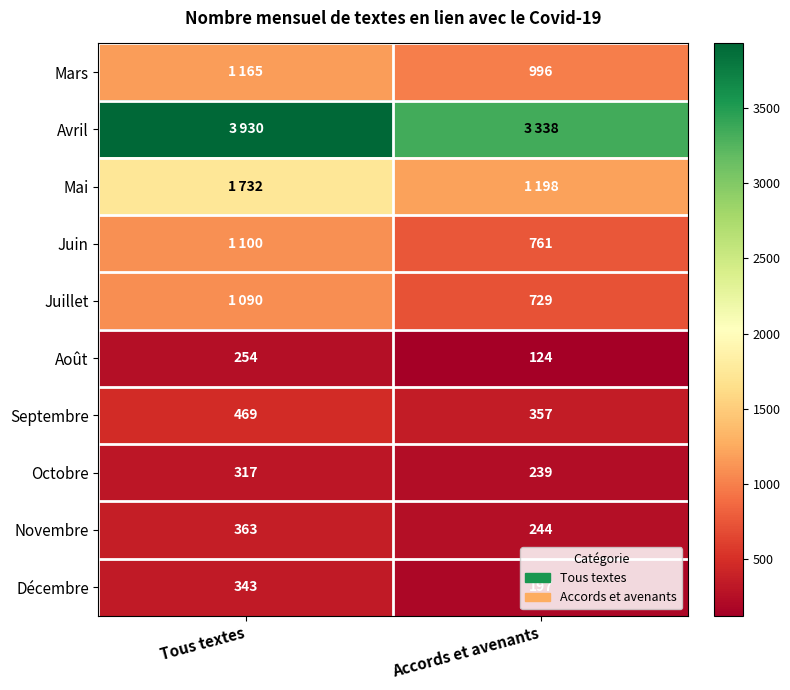

What is the difference between the Novembre values at Accords et avenants and Tous textes?

119